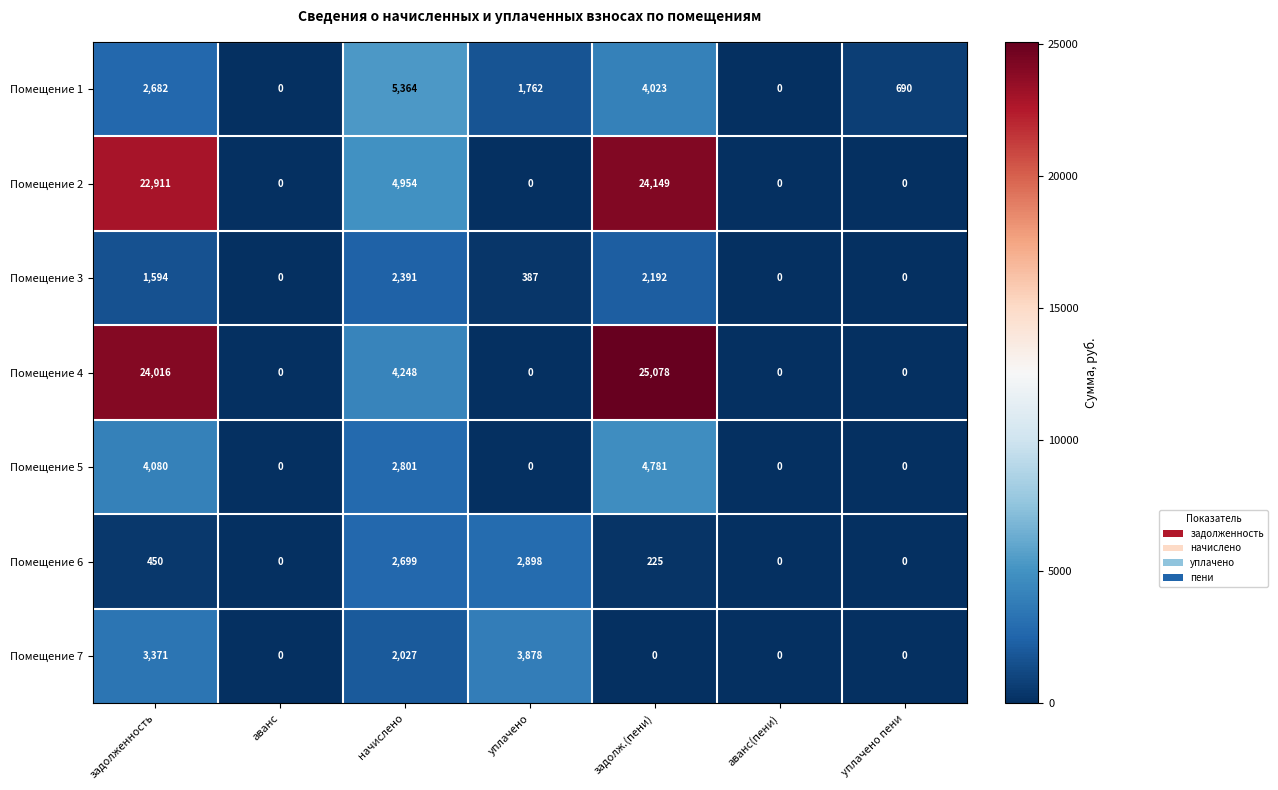

True or false: Помещение 1 has a value of 1213 at уплачено.

False